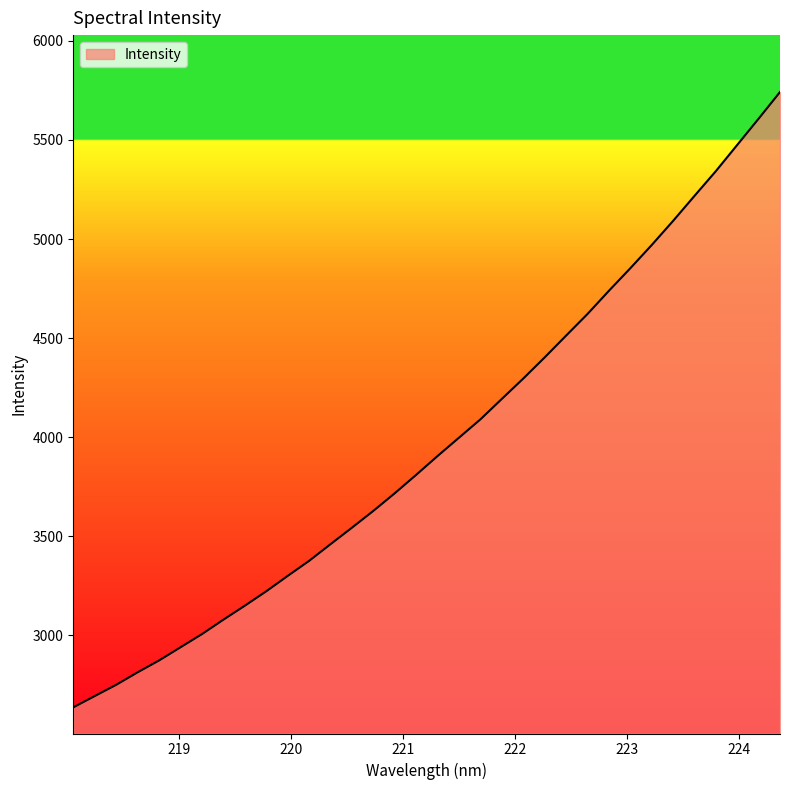

What is the minimum value shown in the chart?

2637.3